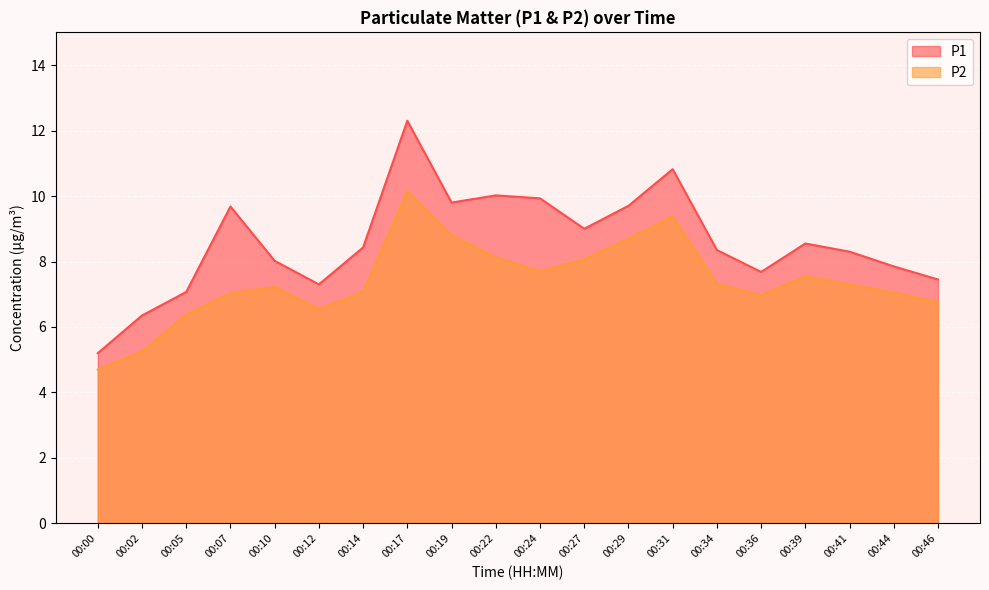

What are all the series names shown in the legend?

P1, P2